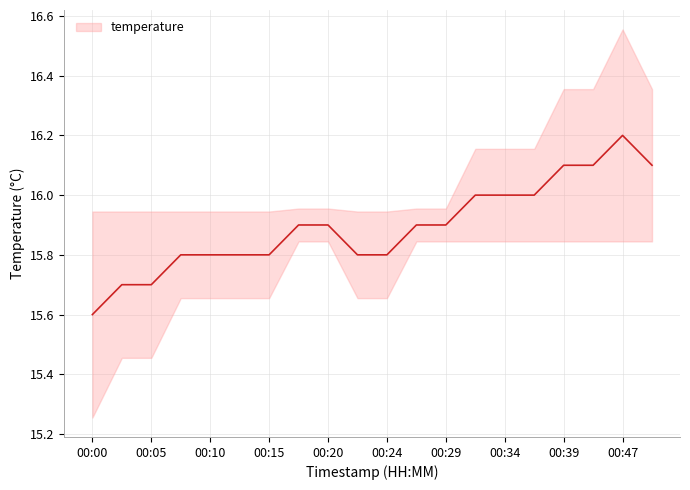

What is the greatest value displayed?

16.2